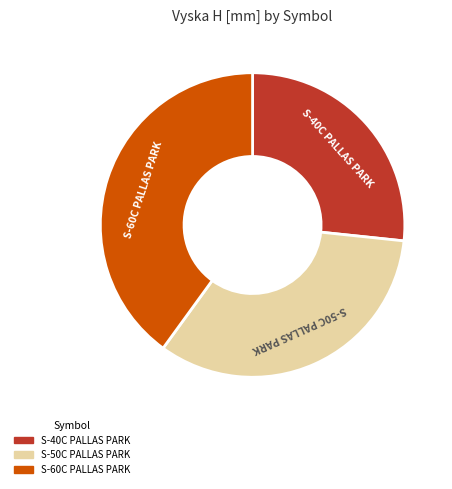

Is S-50C PALLAS PARK the majority of the pie?

No